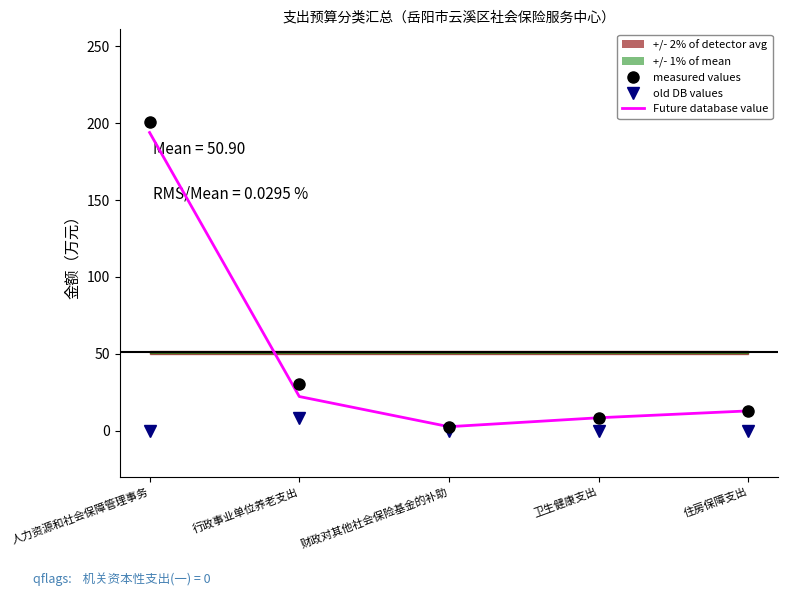

What is the difference between the maximum and minimum values in the 总计 series?

198.4